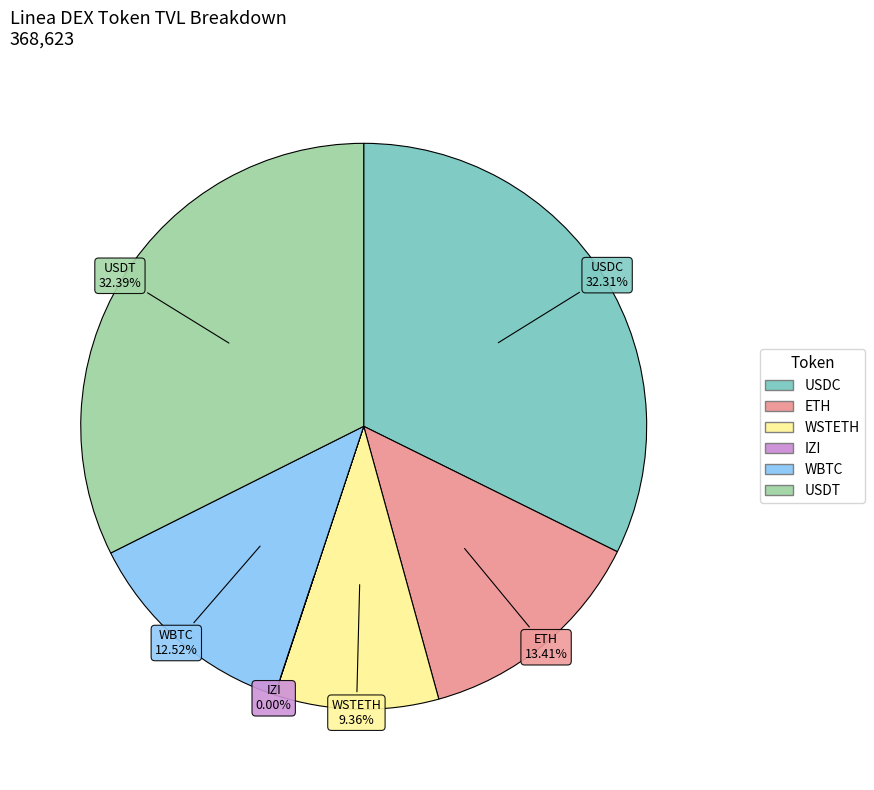

Do USDC and ETH together represent more than half of the pie?

No